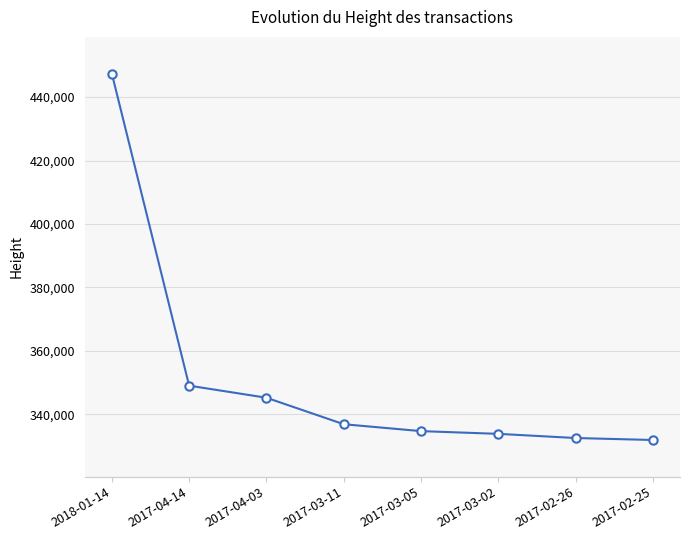

The chart shows a value of 345210 at 2017-04-03. True or false?

True